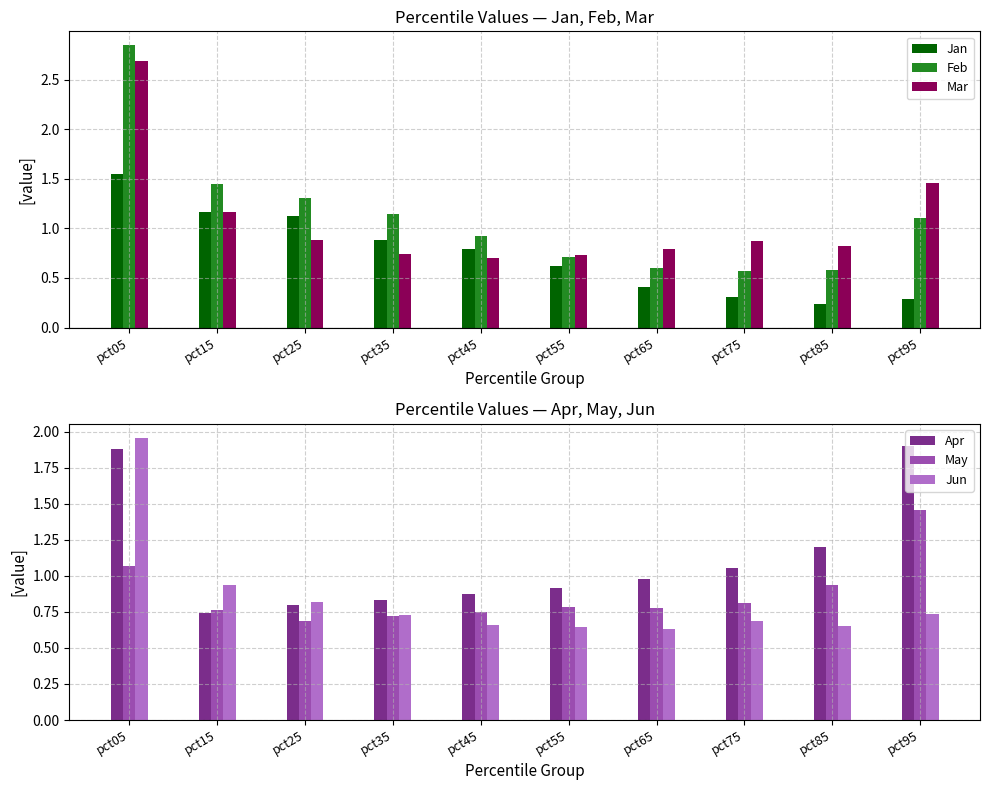

Between pct05 and pct25, which series saw the biggest shift?

Mar